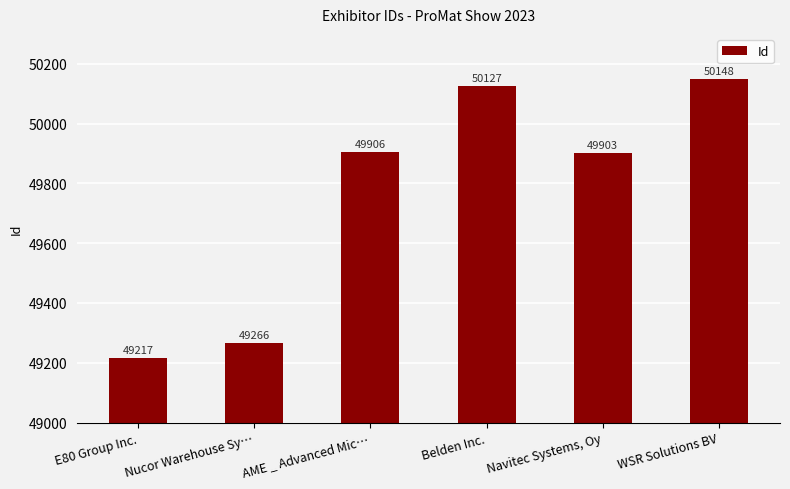

What is the smallest value displayed?

49217